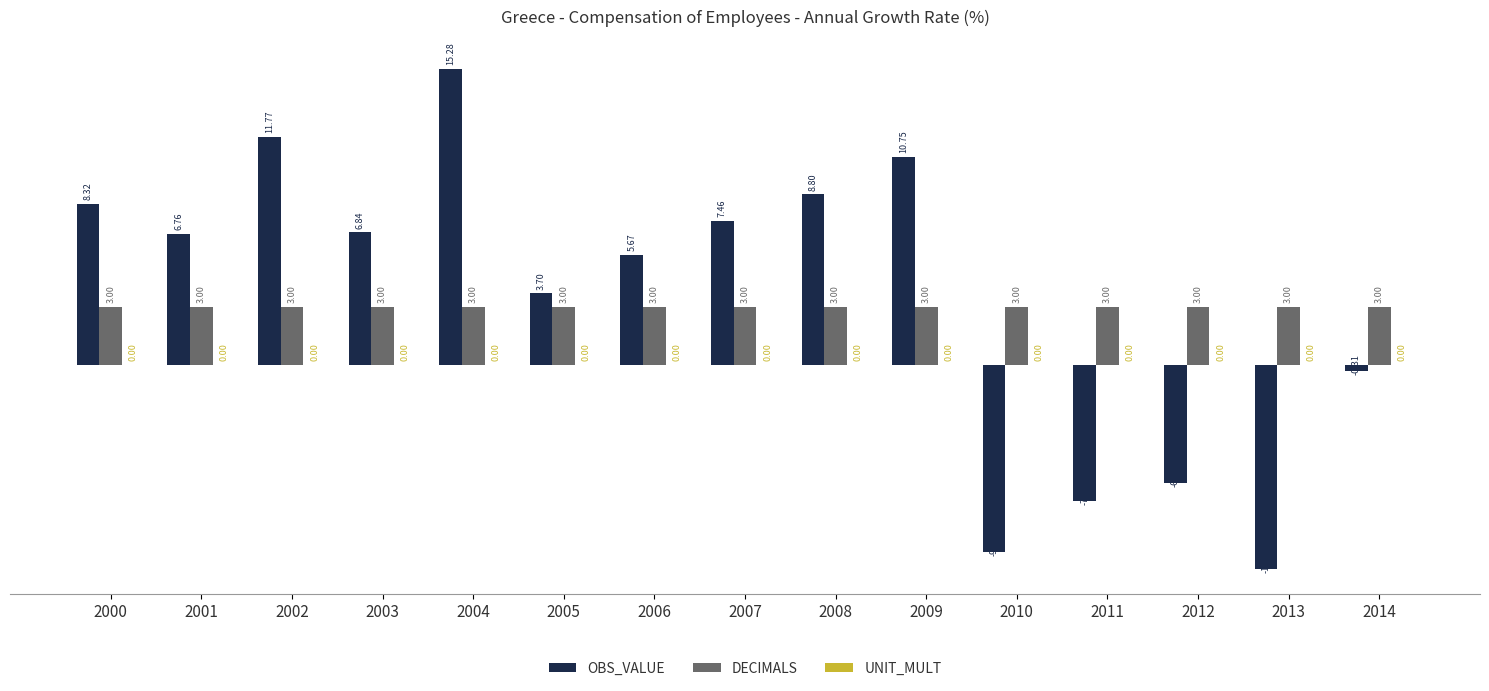

The OBS_VALUE series shows -14.4 at 2010. True or false?

False